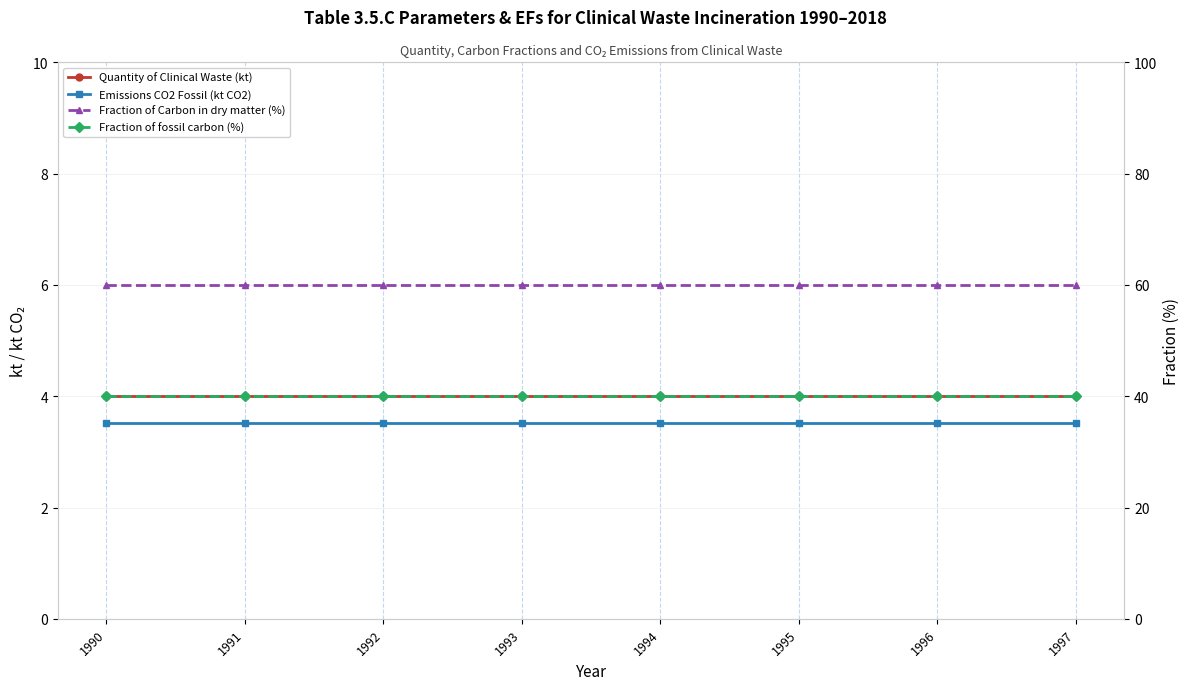

Reading left to right, list all the values displayed in this chart.

Quantity of Clinical Waste (kt): 1990=4.0	1991=4.0	1992=4.0	1993=4.0	1994=4.0	1995=4.0	1996=4.0	1997=4.0
Emissions CO2 Fossil (kt CO2): 1990=3.5	1991=3.5	1992=3.5	1993=3.5	1994=3.5	1995=3.5	1996=3.5	1997=3.5
Fraction of Carbon in dry matter (%): 1990=60.0	1991=60.0	1992=60.0	1993=60.0	1994=60.0	1995=60.0	1996=60.0	1997=60.0
Fraction of fossil carbon (%): 1990=40.0	1991=40.0	1992=40.0	1993=40.0	1994=40.0	1995=40.0	1996=40.0	1997=40.0